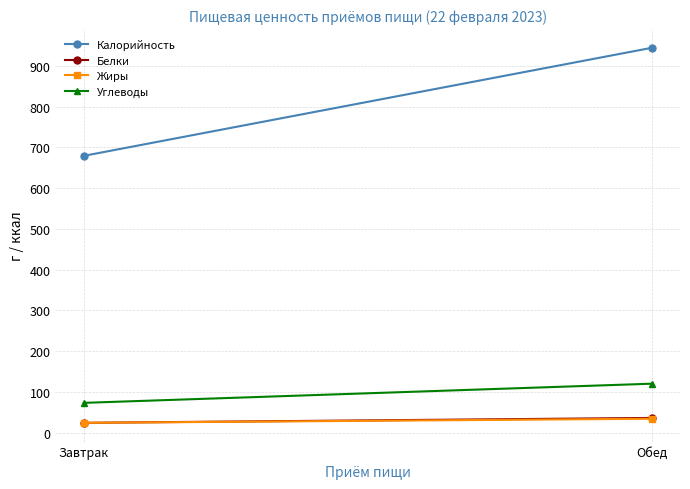

Count the number of categories in the chart.

2